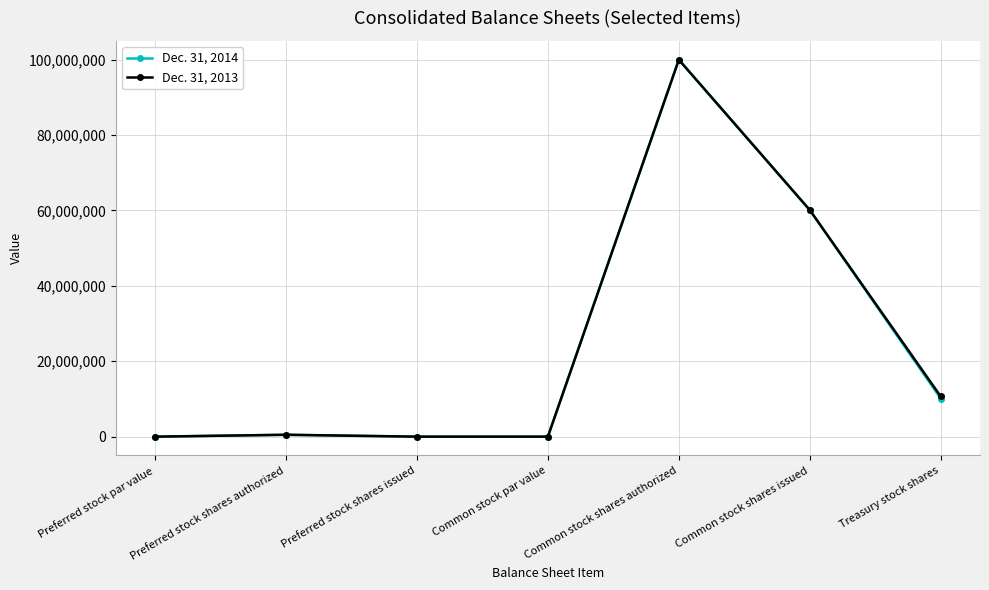

List the series in order of their overall mean, highest first.

Dec. 31, 2013, Dec. 31, 2014